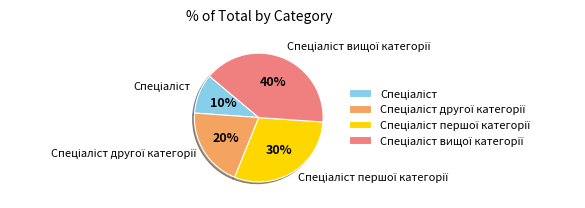

To the nearest percent, what is the average slice percentage?

25%